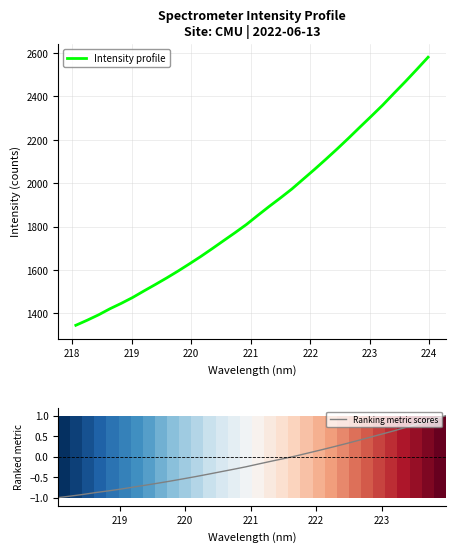

How many lines are shown in the chart?

3